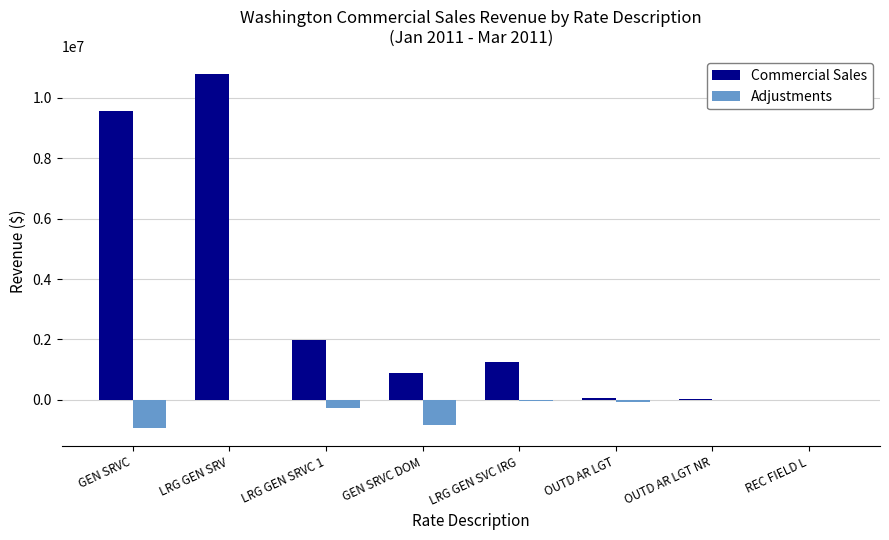

Between LRG GEN SRVC 1 and REC FIELD L, which series saw the biggest shift?

Commercial Sales